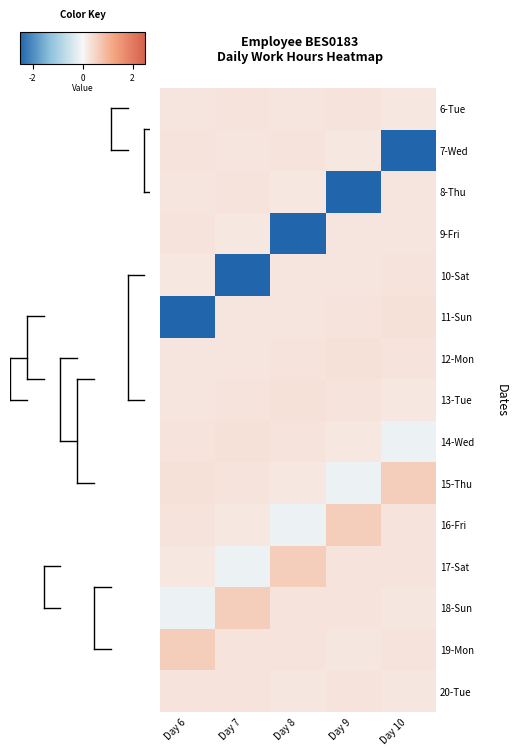

Which series has the largest total across all categories?

19-Mon